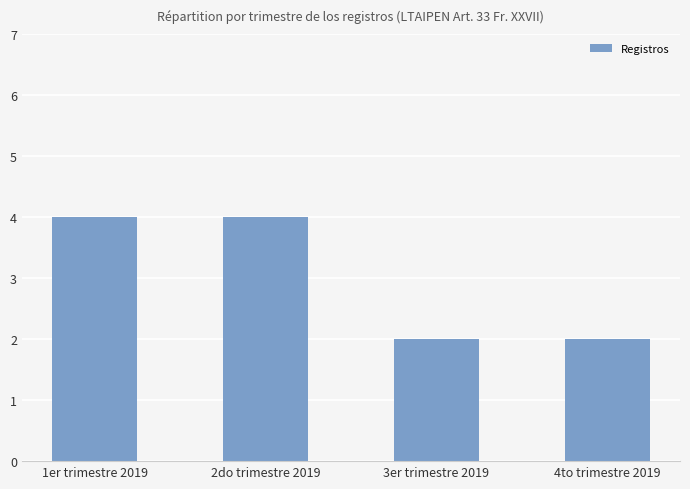

Reading left to right, what are all the values shown in this chart?

4	4	2	2